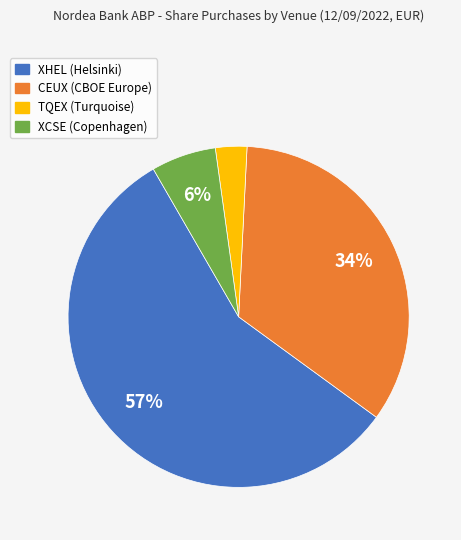

Is it true that XCSE is 15% of the pie?

False